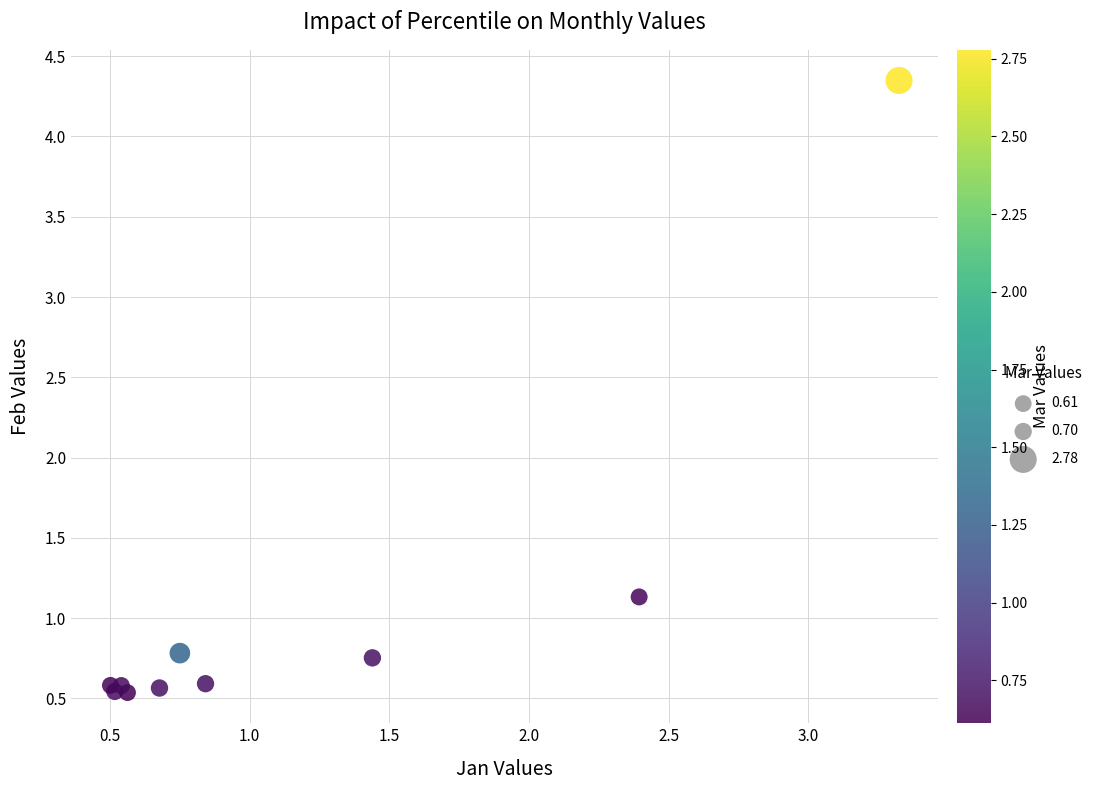

What Y value in the scatter plot is closest to 2?

1.1